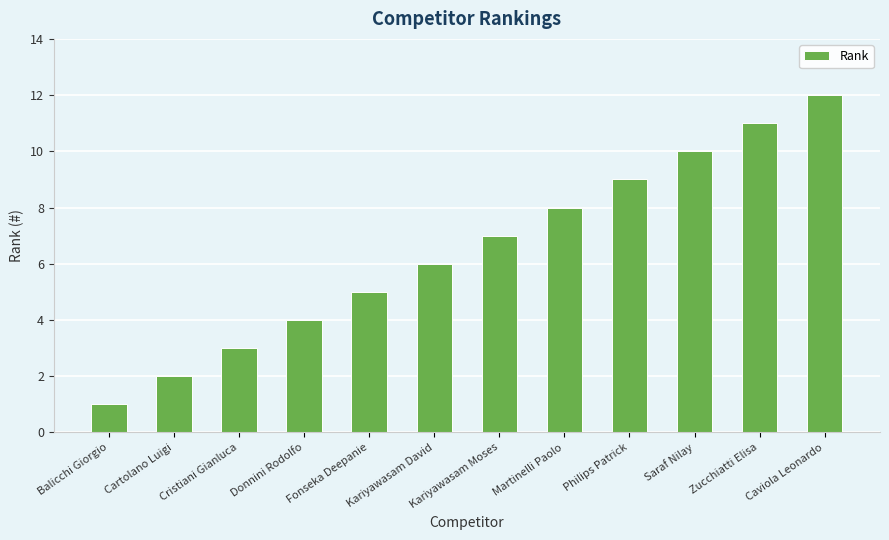

Rank the categories by value from lowest to highest.

Balicchi Giorgio, Cartolano Luigi, Cristiani Gianluca, Donnini Rodolfo, Fonseka Deepanie, Kariyawasam David, Kariyawasam Moses, Martinelli Paolo, Philips Patrick, Saraf Nilay, Zucchiatti Elisa, Caviola Leonardo